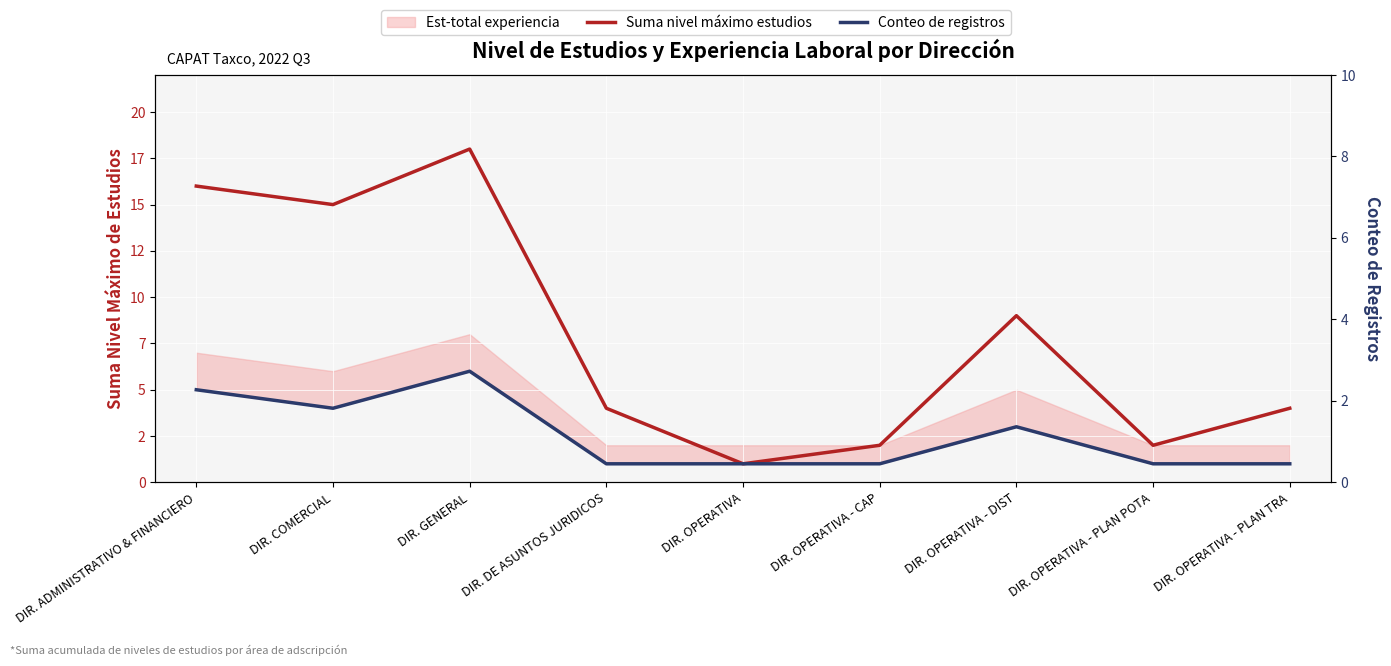

Does the chart display data point markers on the line(s)?

No